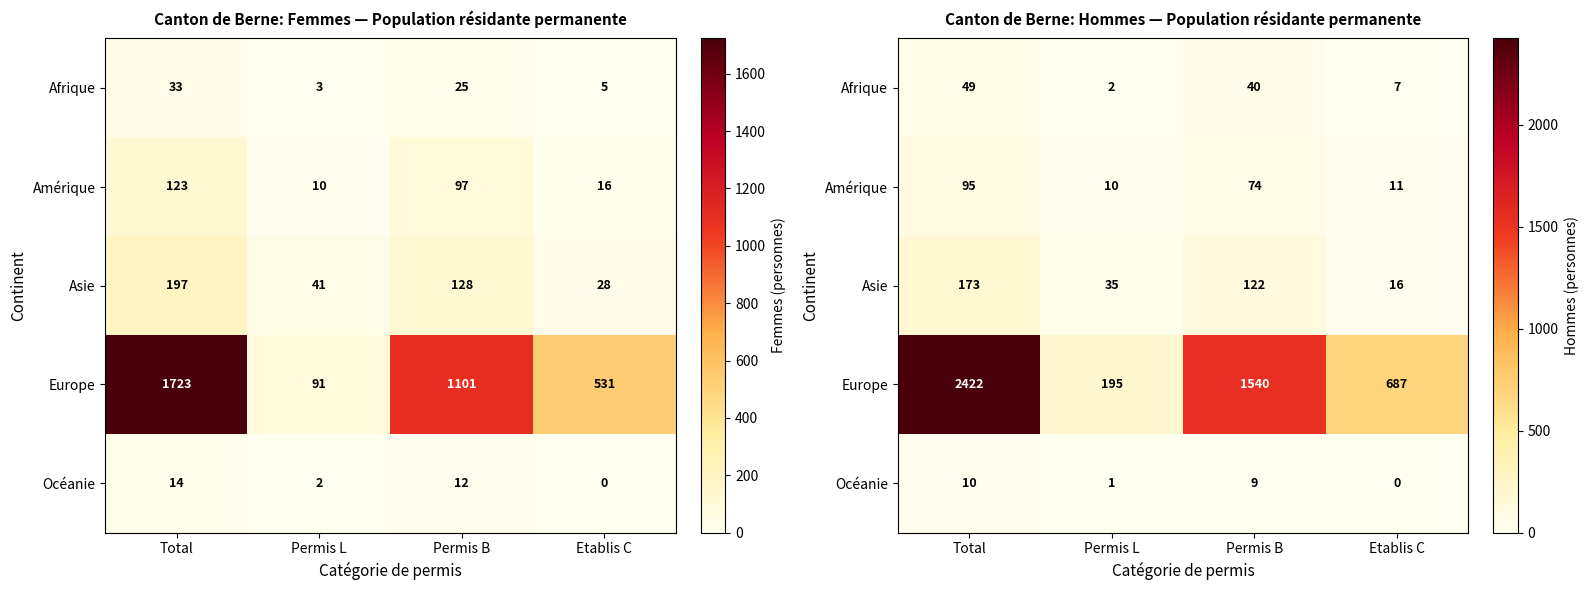

Which label corresponds to the smallest value in the chart?

Etablis C